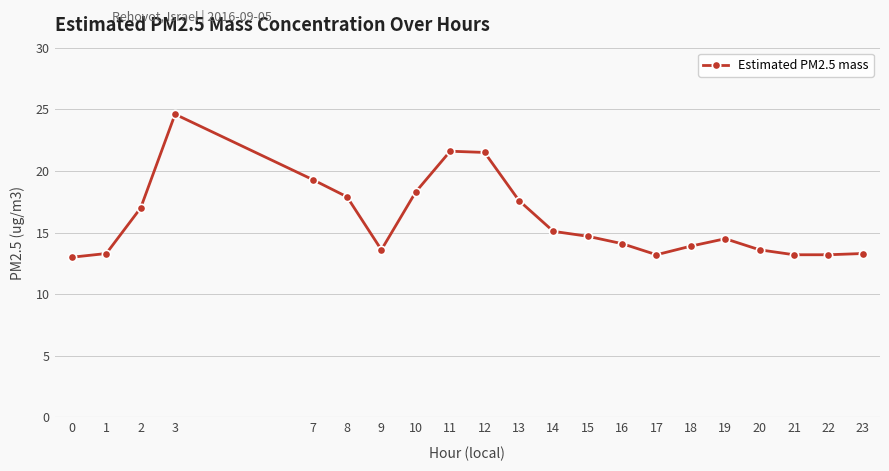

Which label corresponds to the largest value in the chart?

3